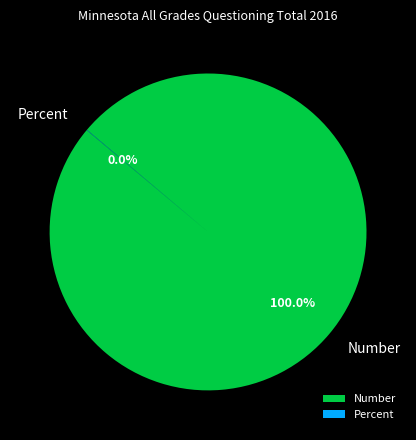

Which category accounts for the majority?

Number